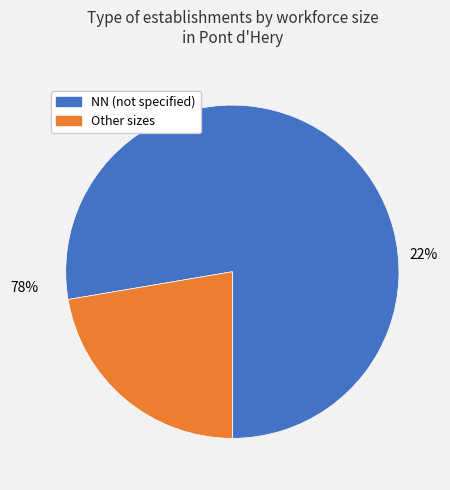

Which category has the biggest portion of the pie?

NN